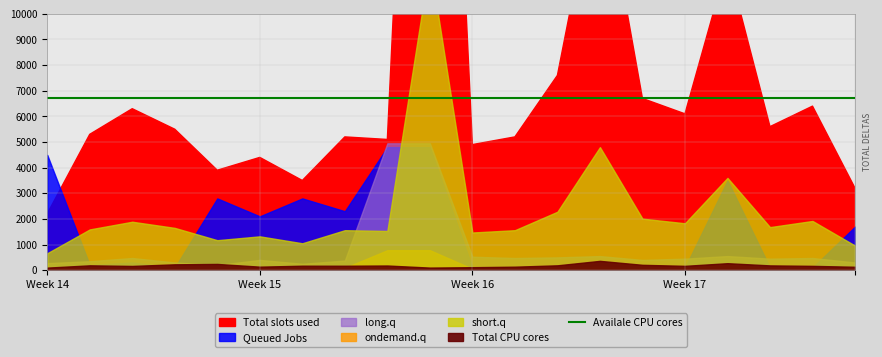

How many intersections are there between ondemand.q and long.q?

1